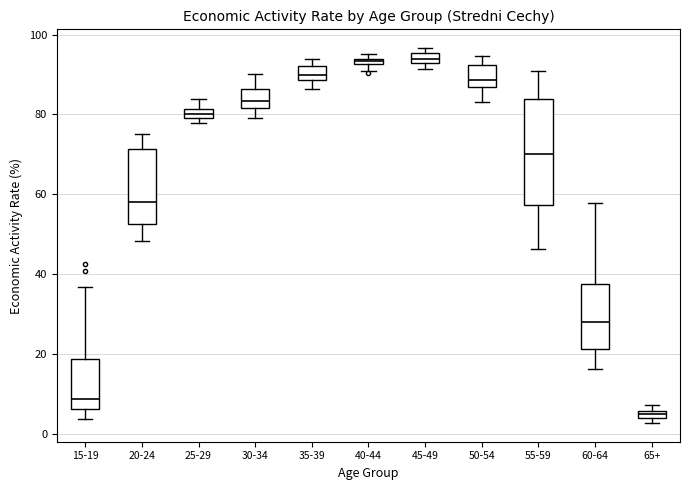

Which box's median line is the lowest?

65+